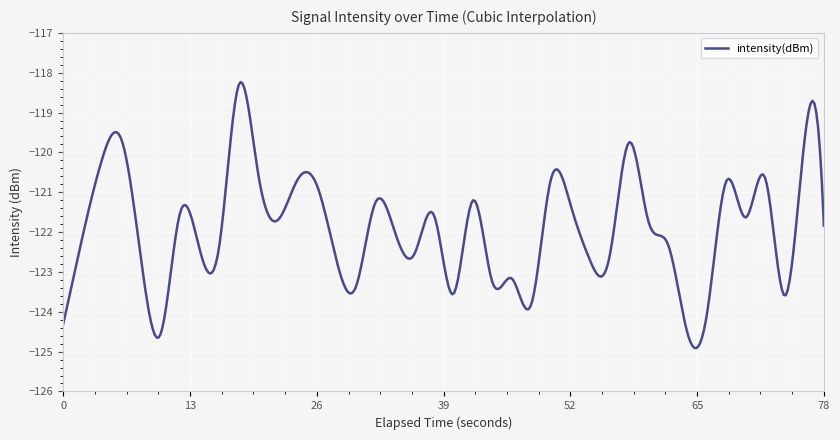

What is the difference between the maximum and minimum values?

6.7